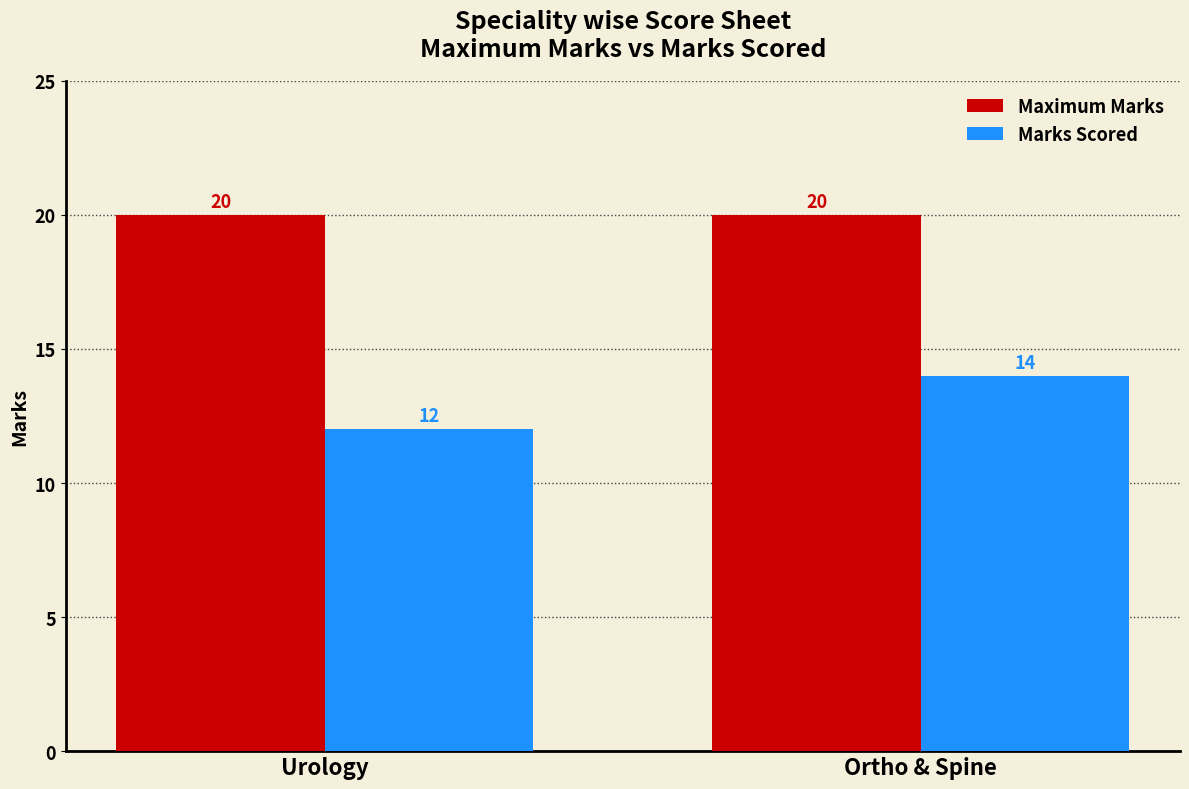

Which series has the largest total across all categories?

Maximum Marks